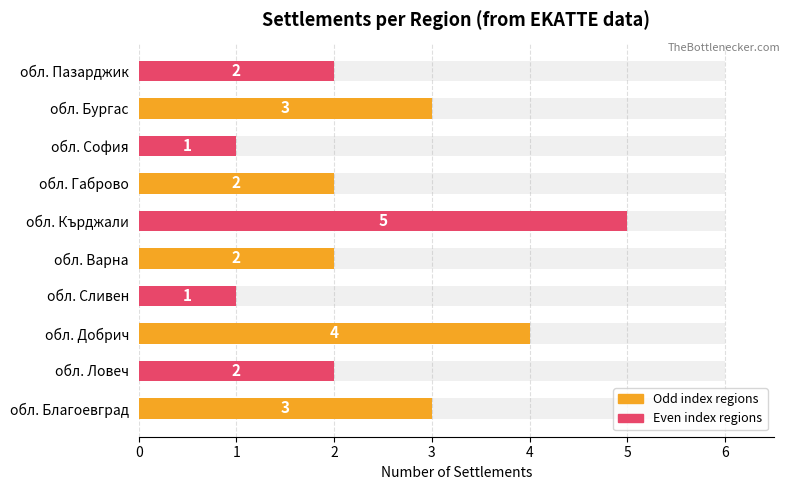

What is the difference between the maximum and minimum values?

4